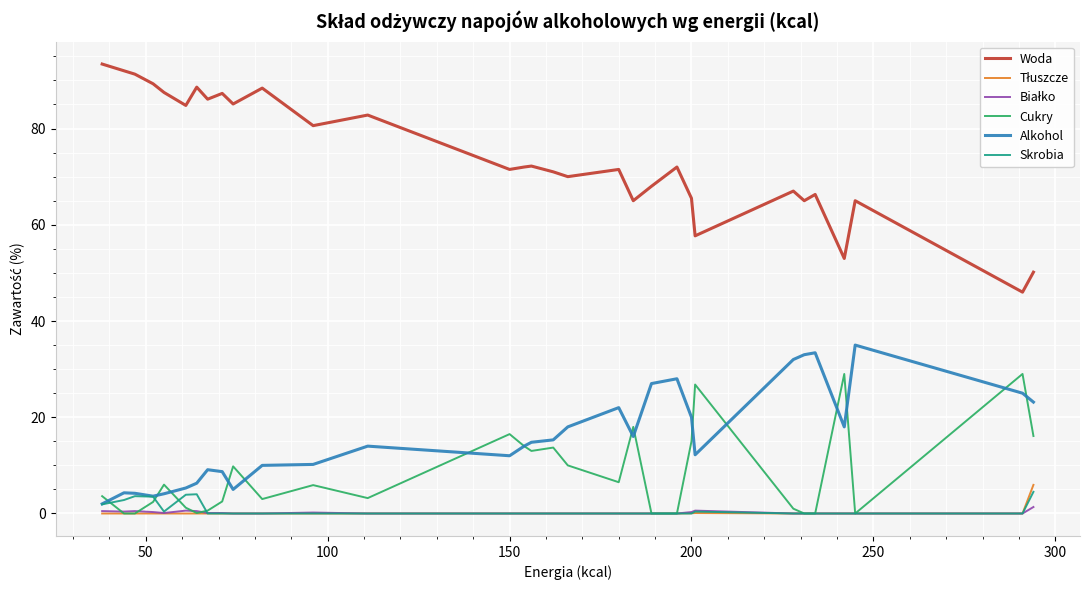

What is the difference between the second highest and minimum values in the Woda series?

46.0